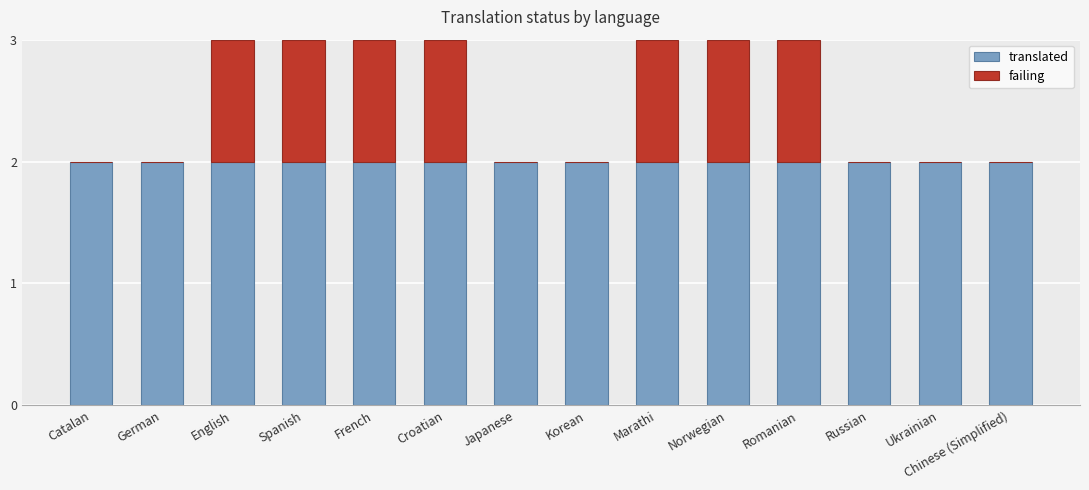

Is it true that translated equals 1 at German?

False